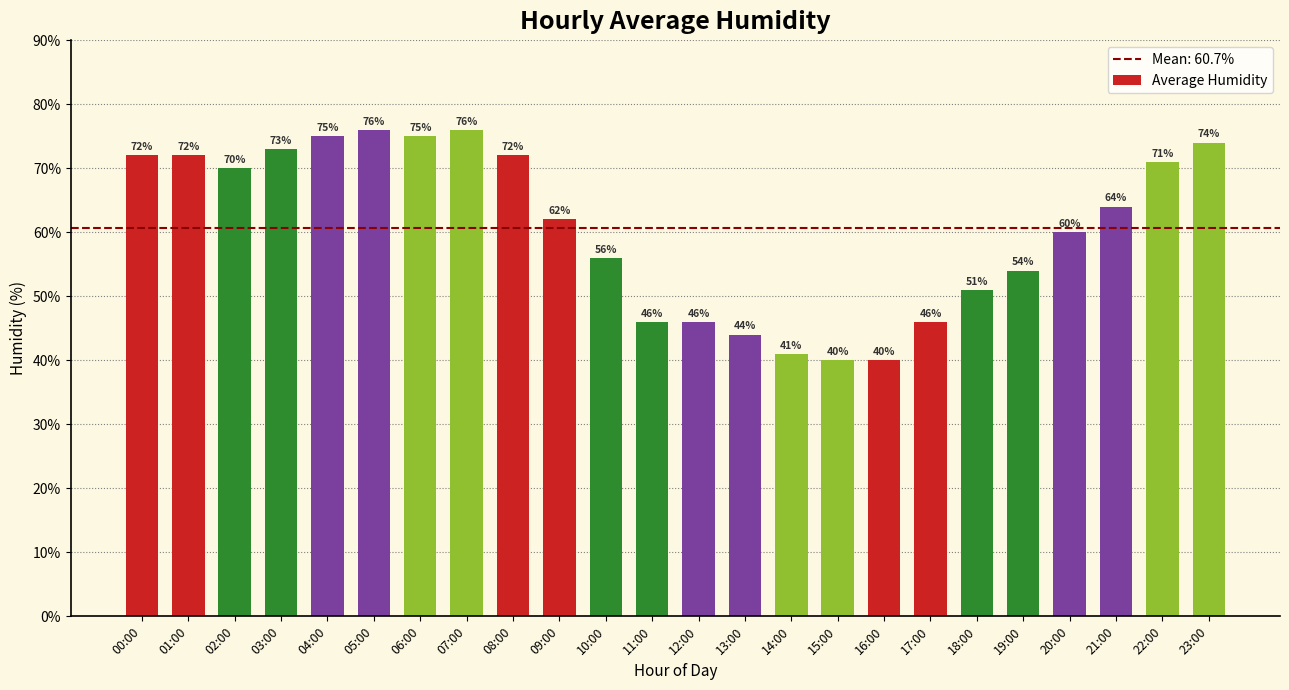

What is the average value?

61